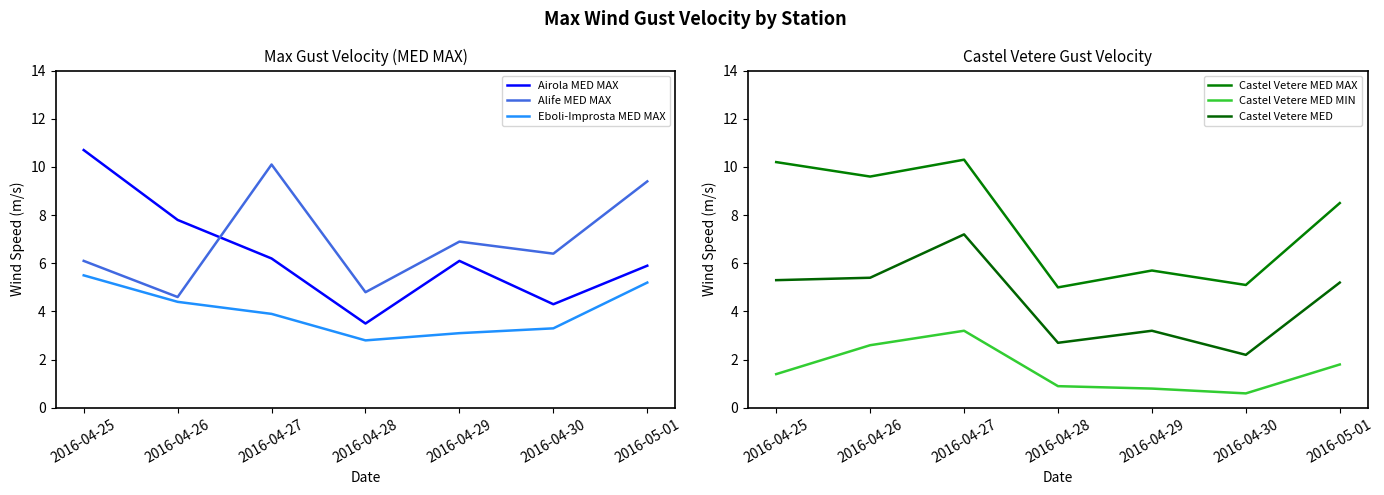

At which label is Castel Vetere MED MAX closest to 7?

2016-04-29